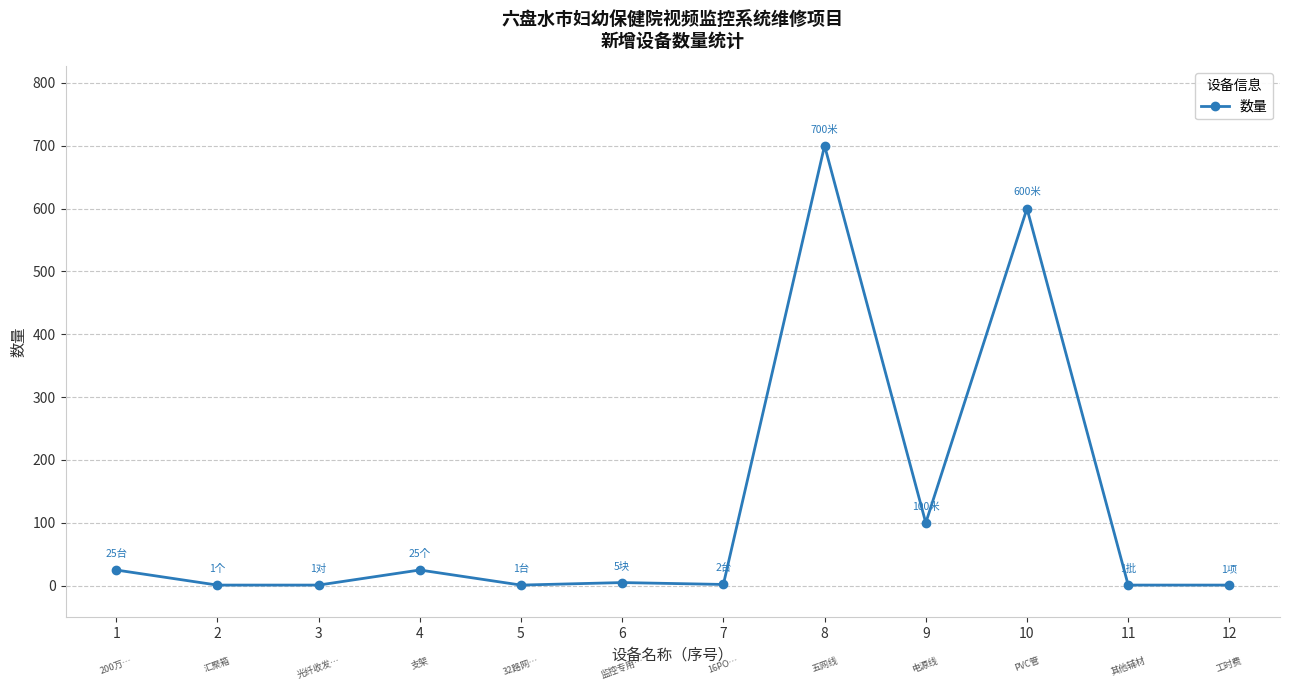

True or false: the data has more than 2 interior local peaks.

True